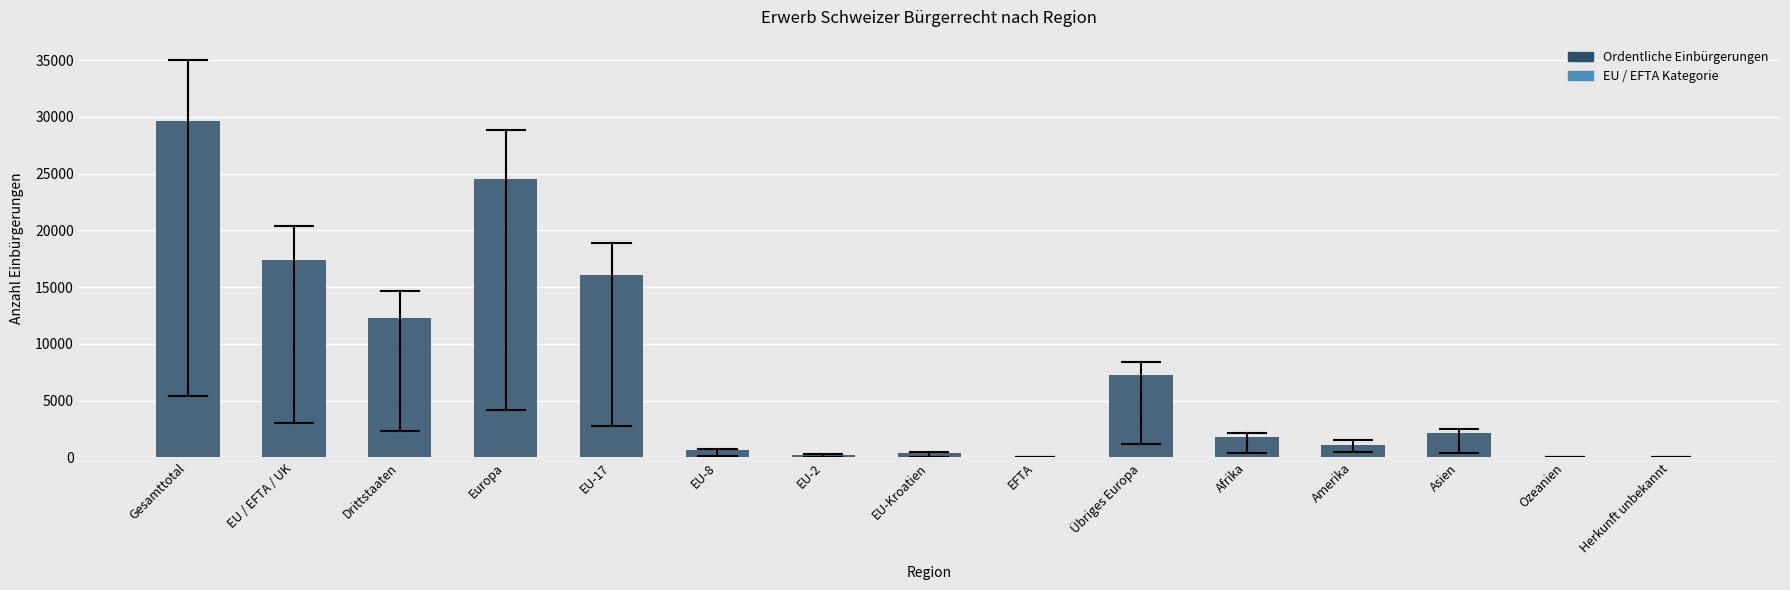

What is the sum of the values at Drittstaaten and Afrika?

14060